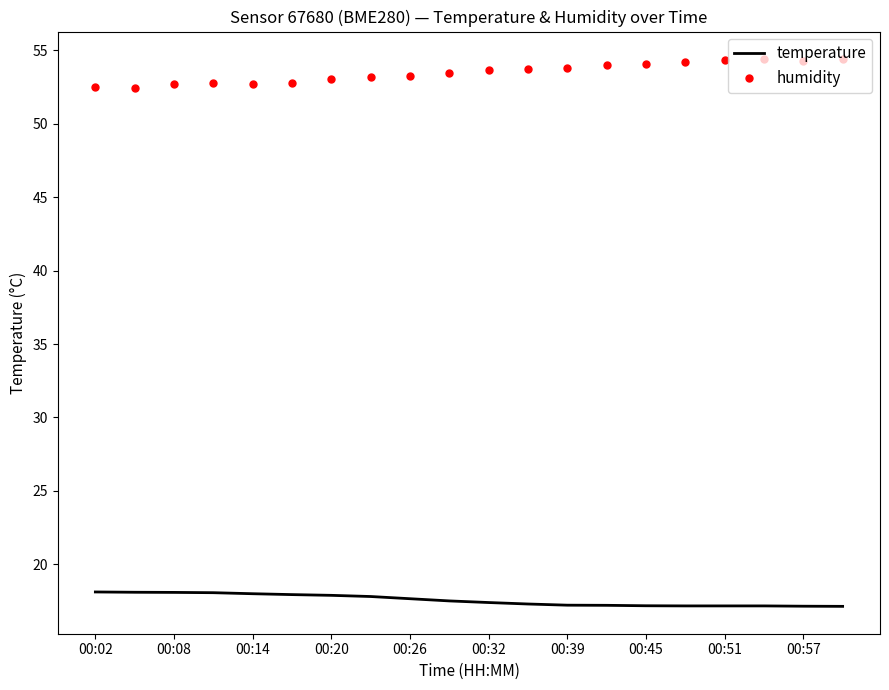

What is the minimum value shown in the chart?

17.1